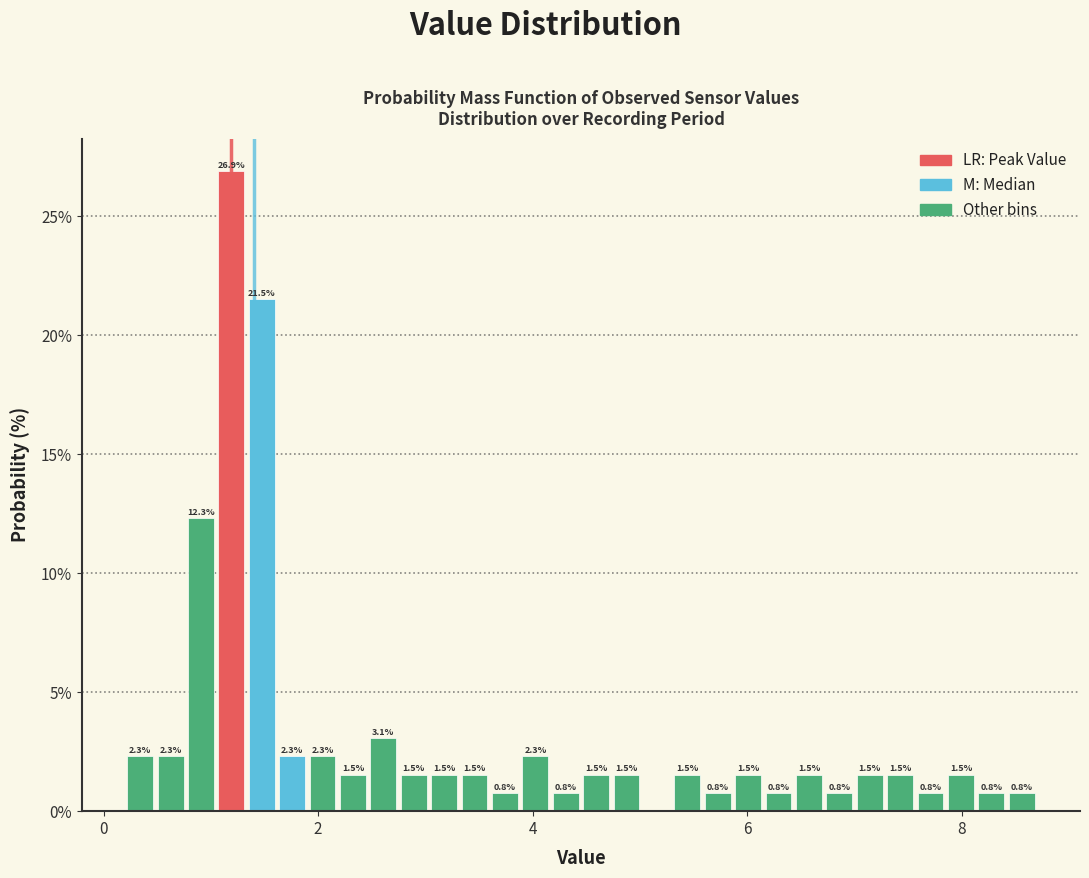

Around what value on the x-axis is the tallest bar? Give the approximate position of its centre, as read against the axis.

1.2